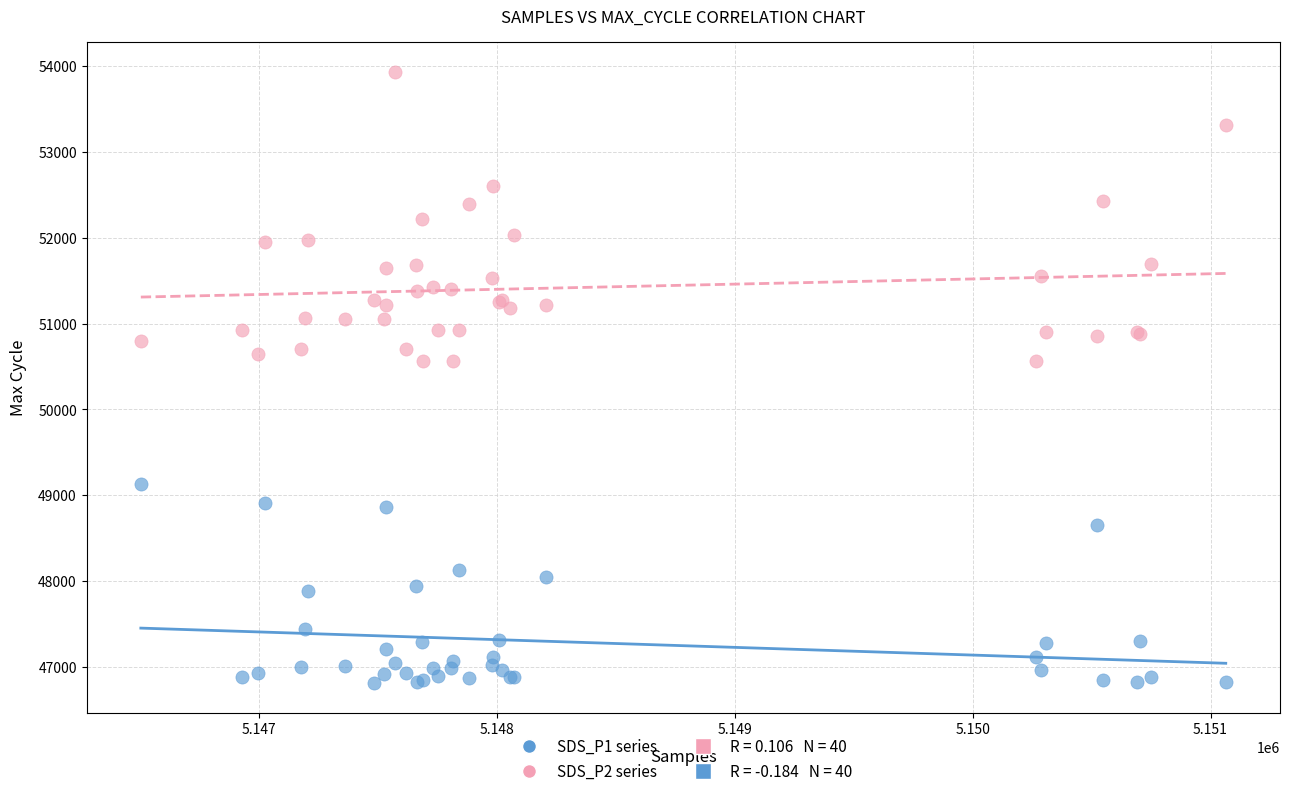

Which series has the widest spread of Y values?

SDS_P2 series